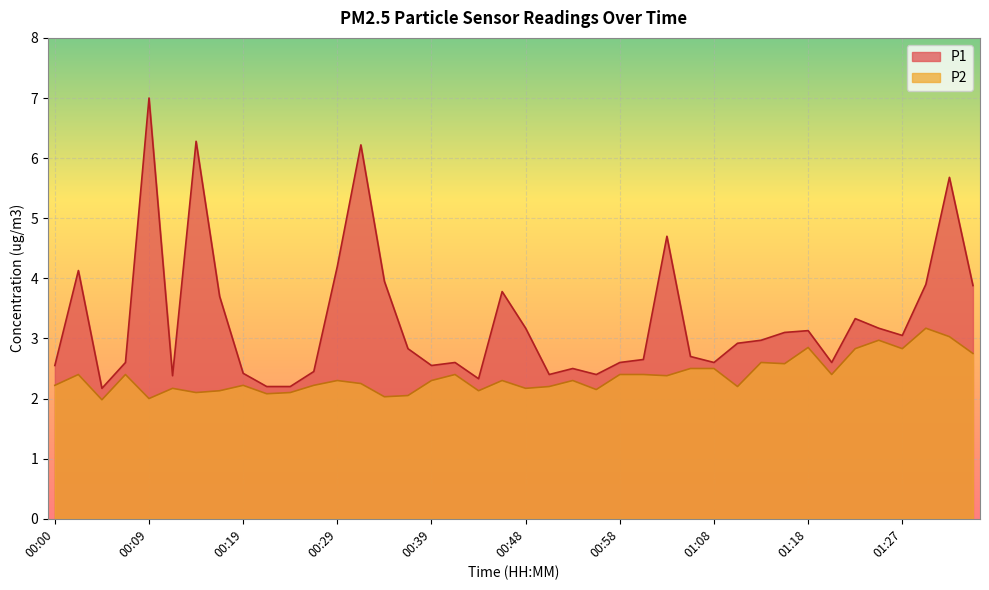

What position from the right is 00:17?

33